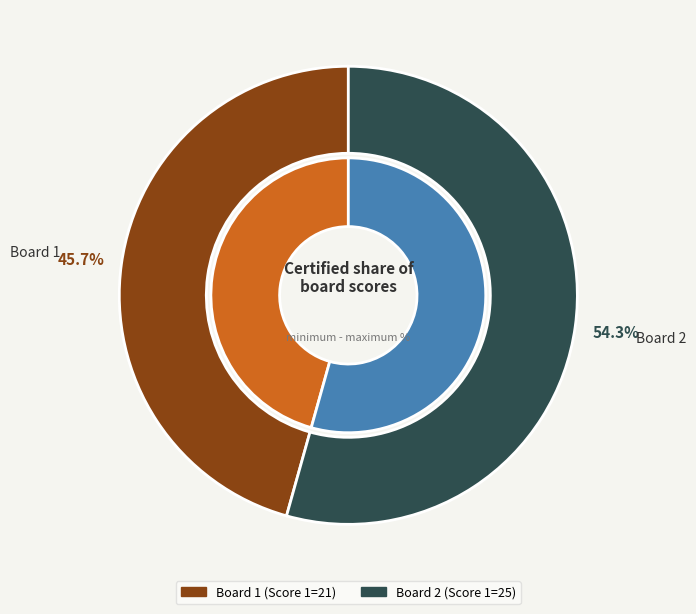

Rank the categories by value from highest to lowest.

Board 2, Board 1